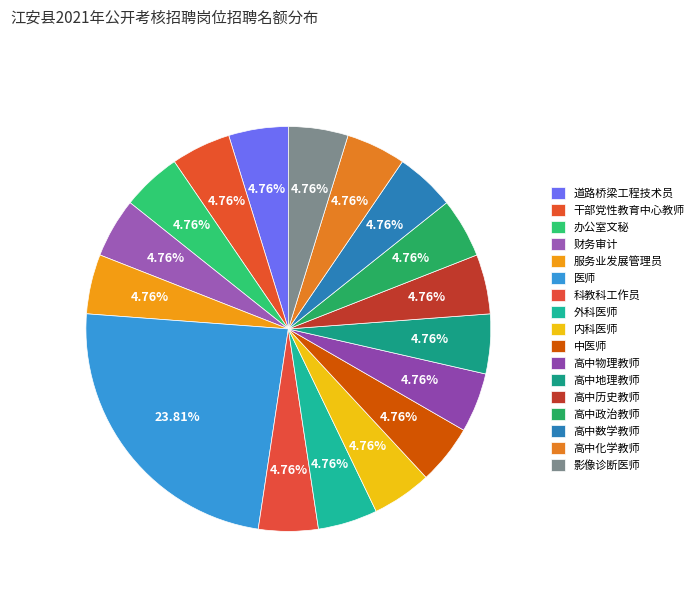

How many segments does this pie chart have?

17